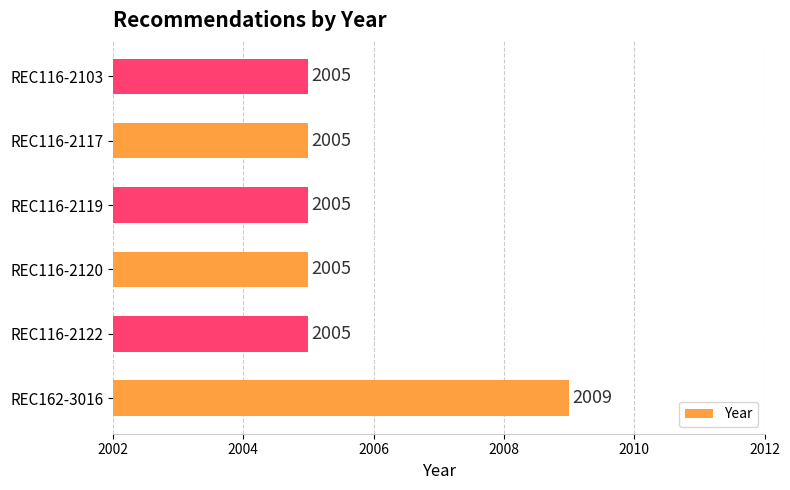

What is the smallest value displayed?

2005